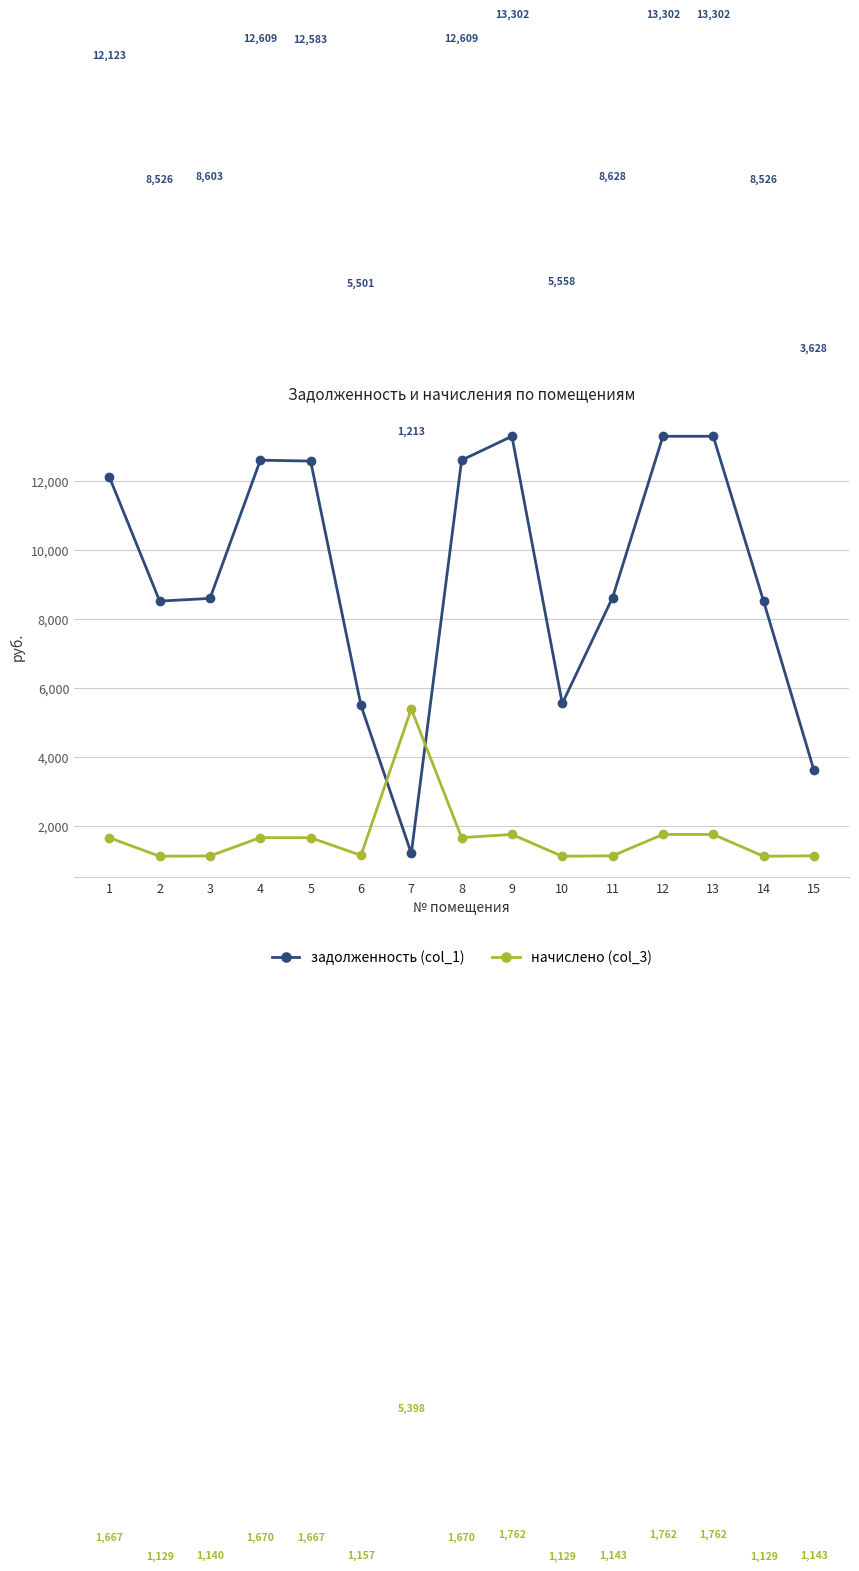

True or false: задолженность (col_1) has more than 1 interior local peaks.

True